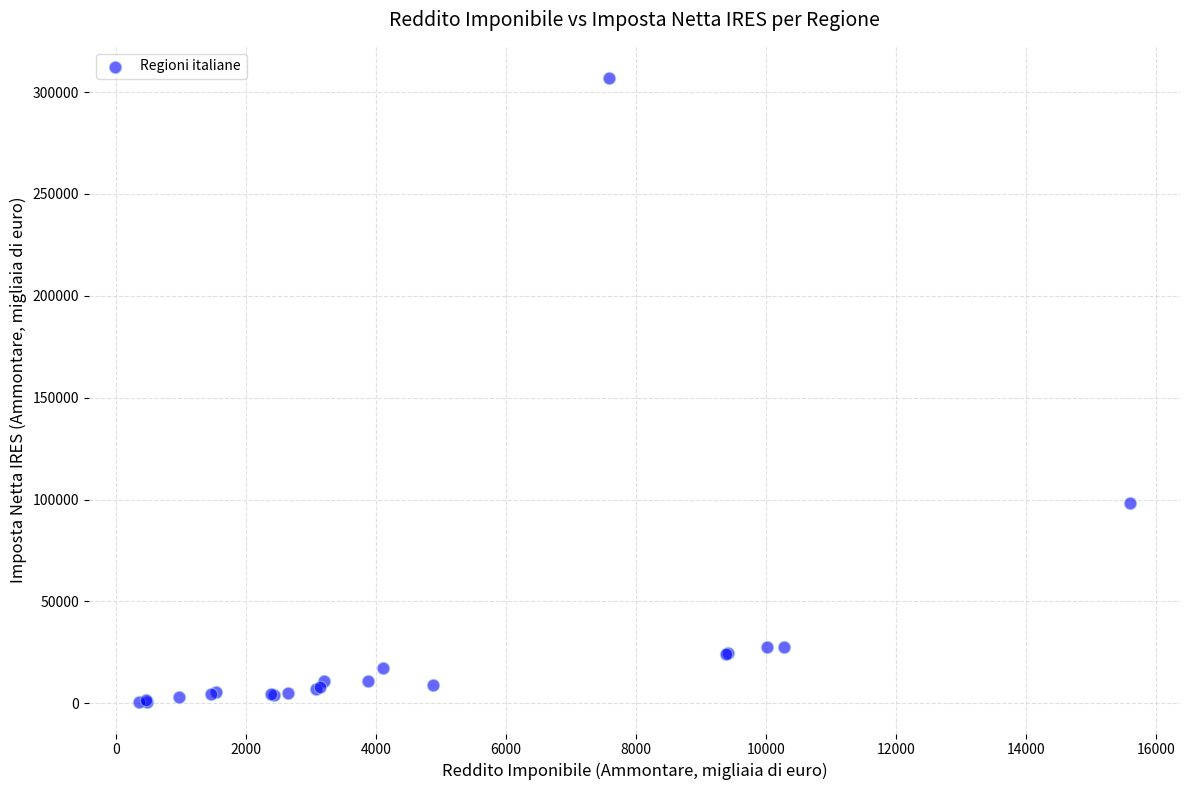

What Y value in the scatter plot is closest to 153674?

98303